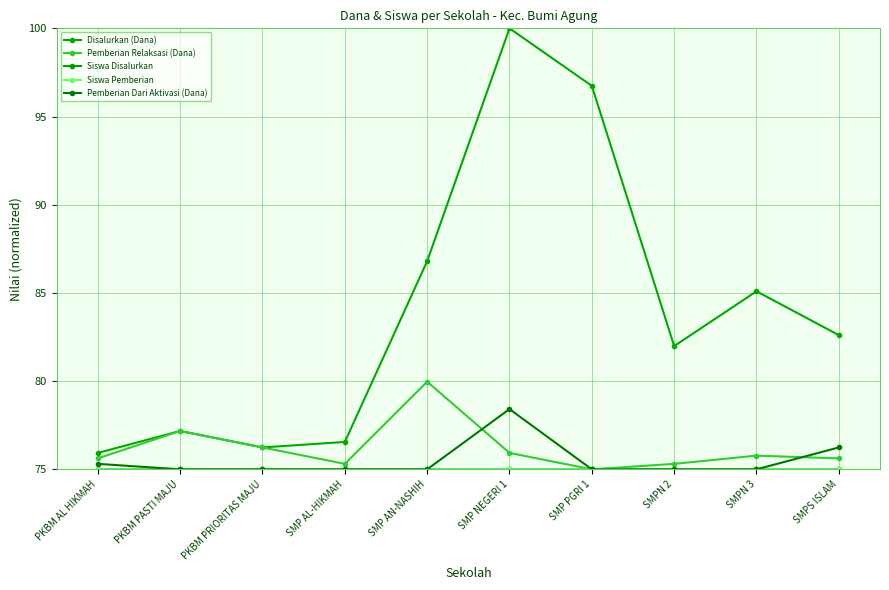

Which series changed the most between PKBM AL HIKMAH and PKBM PASTI MAJU?

Pemberian Relaksasi (Dana)